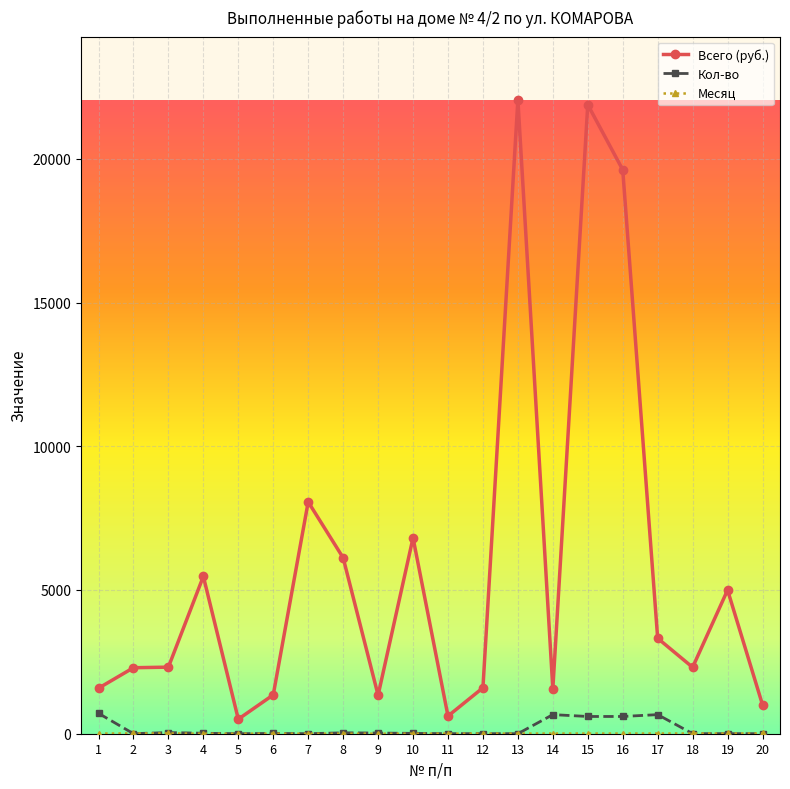

What value does the Всего (руб.) series have at 13?

22046.0